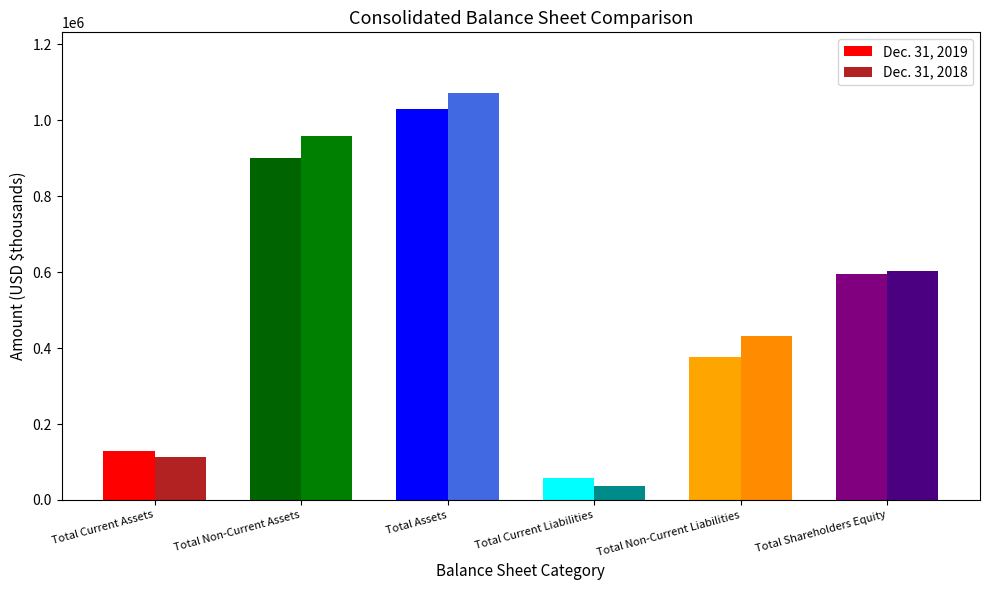

Reading left to right, what are all the values shown in this chart?

Dec. 31, 2019: Total Current Assets=129372	Total Non-Current Assets=901531	Total Assets=1030903	Total Current Liabilities=59028	Total Non-Current Liabilities=376451	Total Shareholders Equity=595424
Dec. 31, 2018: Total Current Assets=112945	Total Non-Current Assets=958166	Total Assets=1071111	Total Current Liabilities=36290	Total Non-Current Liabilities=432790	Total Shareholders Equity=602031